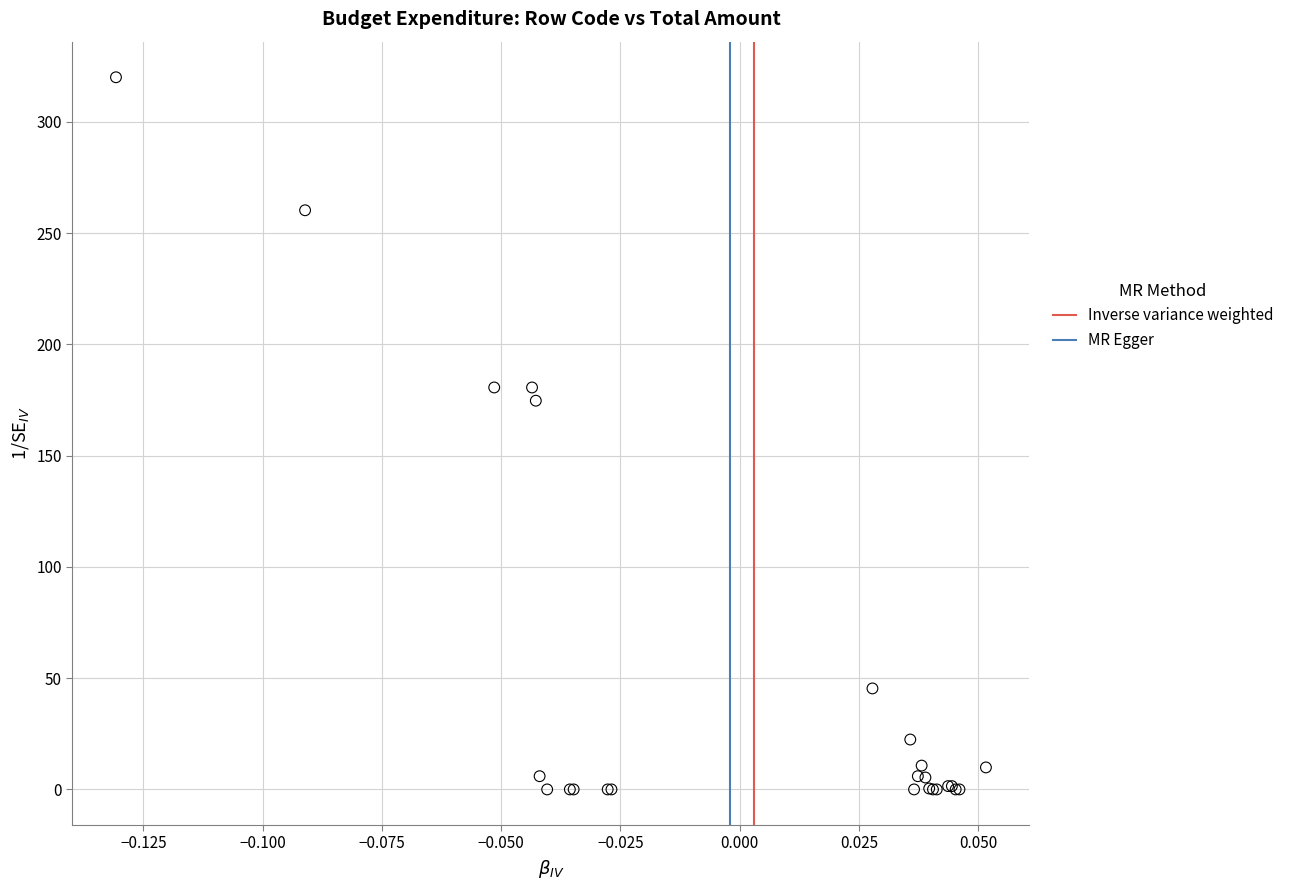

What Y value in the scatter plot is closest to 160?

174.7